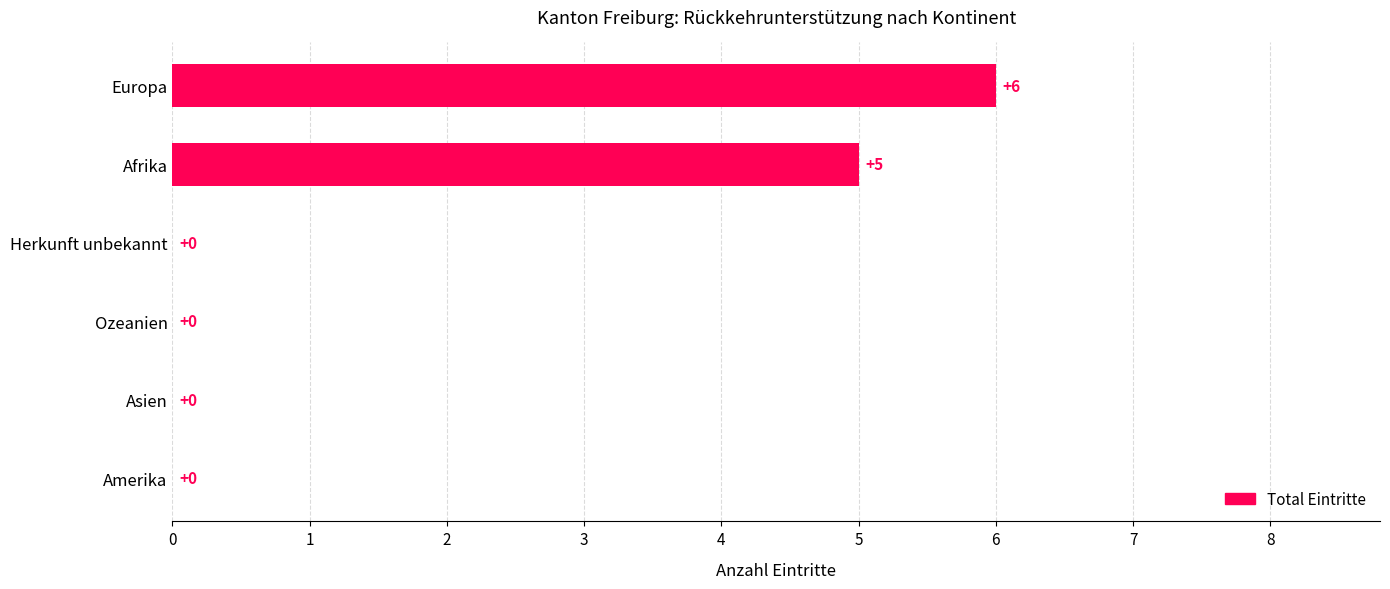

Is it true that the value at Asien is 3?

False